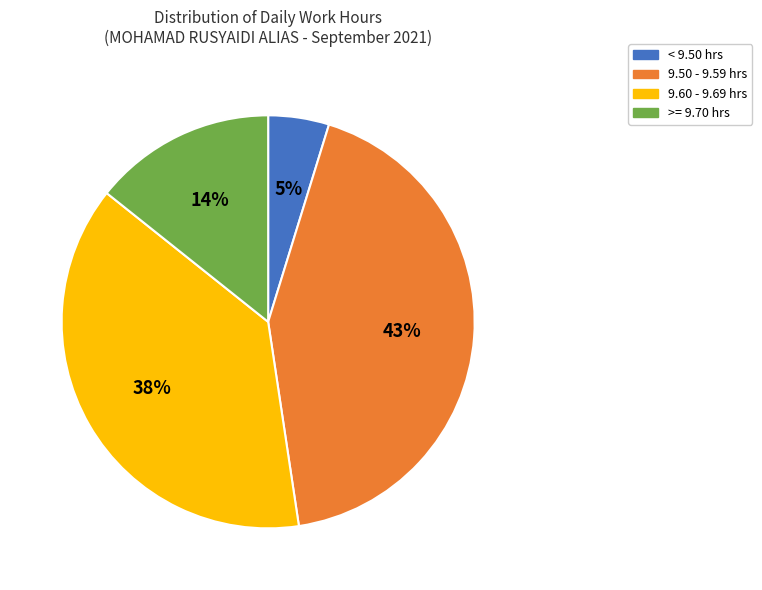

To the nearest percent, what is the average slice percentage?

25%